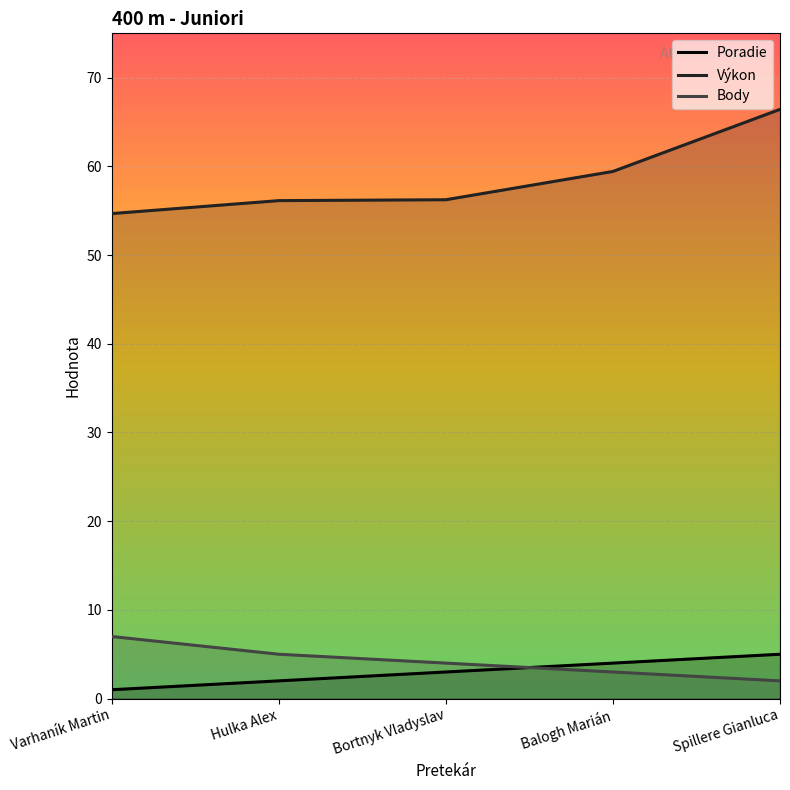

List the labels in order of Body value, smallest first.

Spillere Gianluca, Balogh Marián, Bortnyk Vladyslav, Hulka Alex, Varhaník Martin